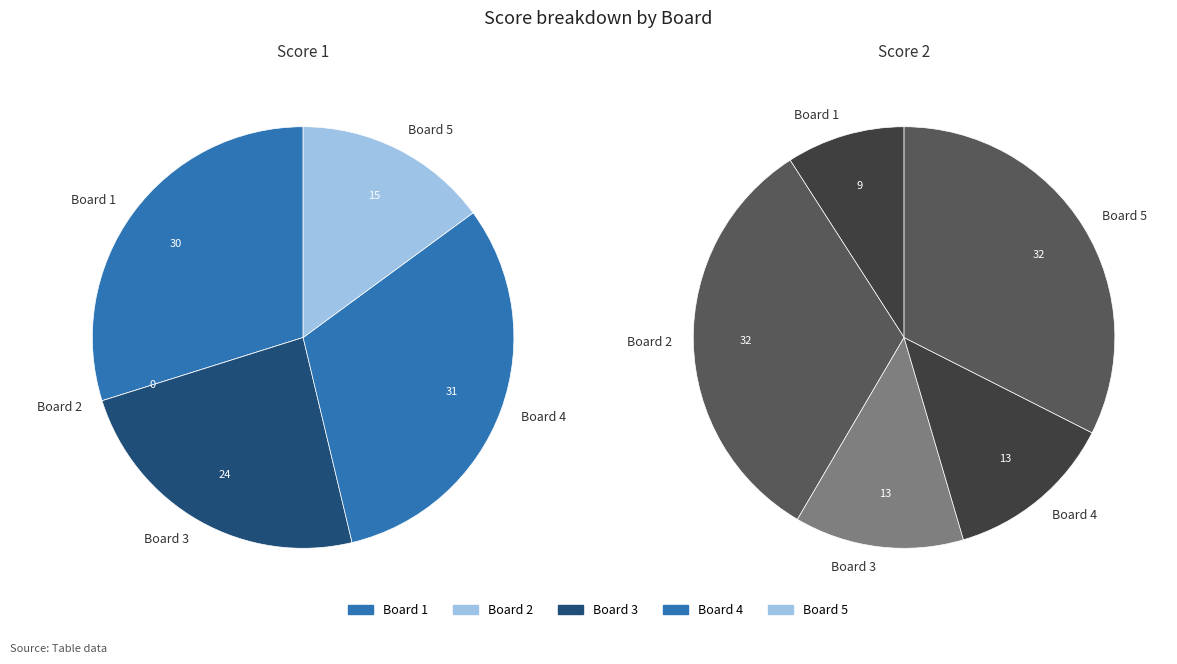

Count the number of slices in the pie.

5